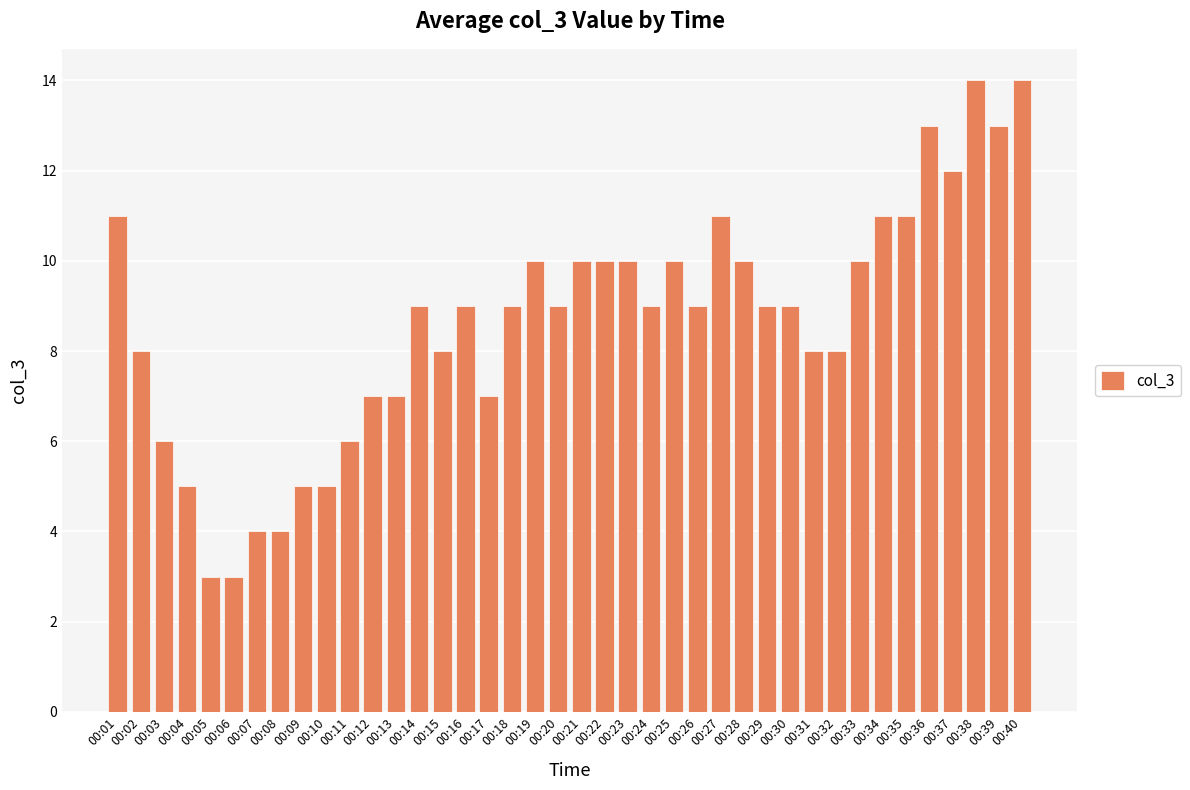

Is it true that the value at 00:03 is 6?

True